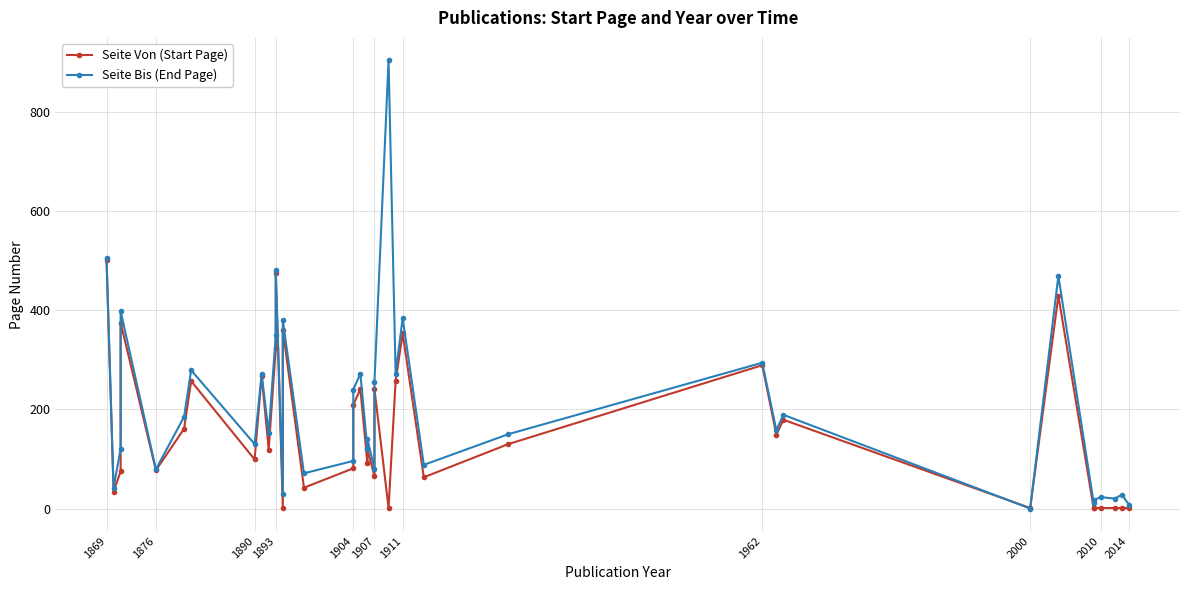

Count the number of data series in this chart.

2